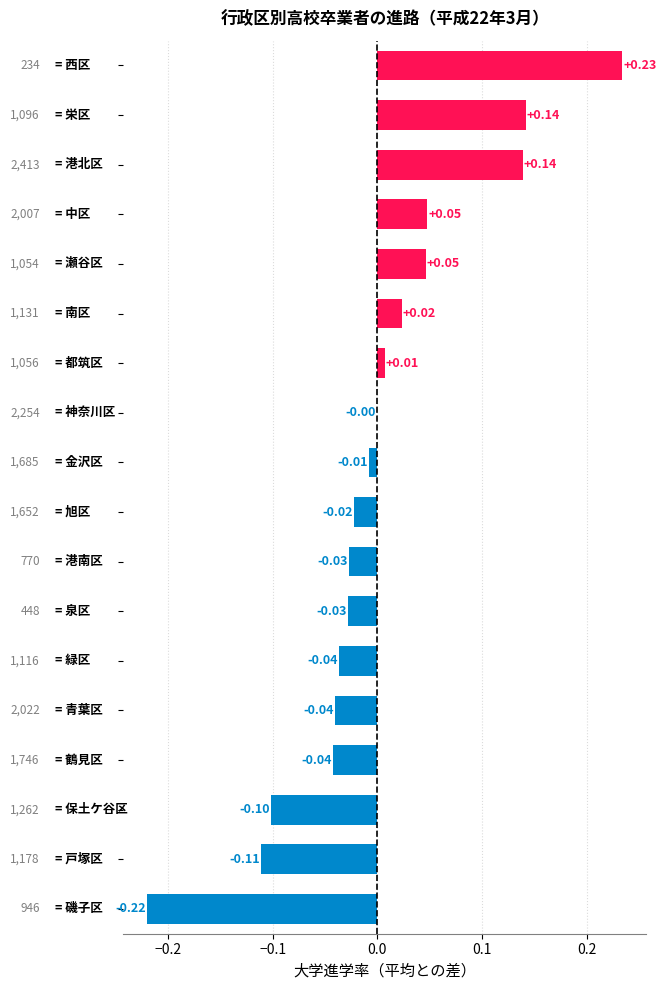

How many series are shown in this chart?

1